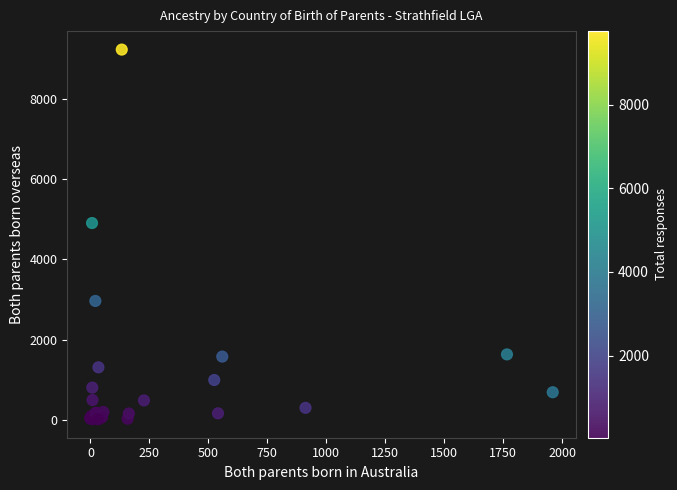

What Y value in the scatter plot is closest to 4619?

4902